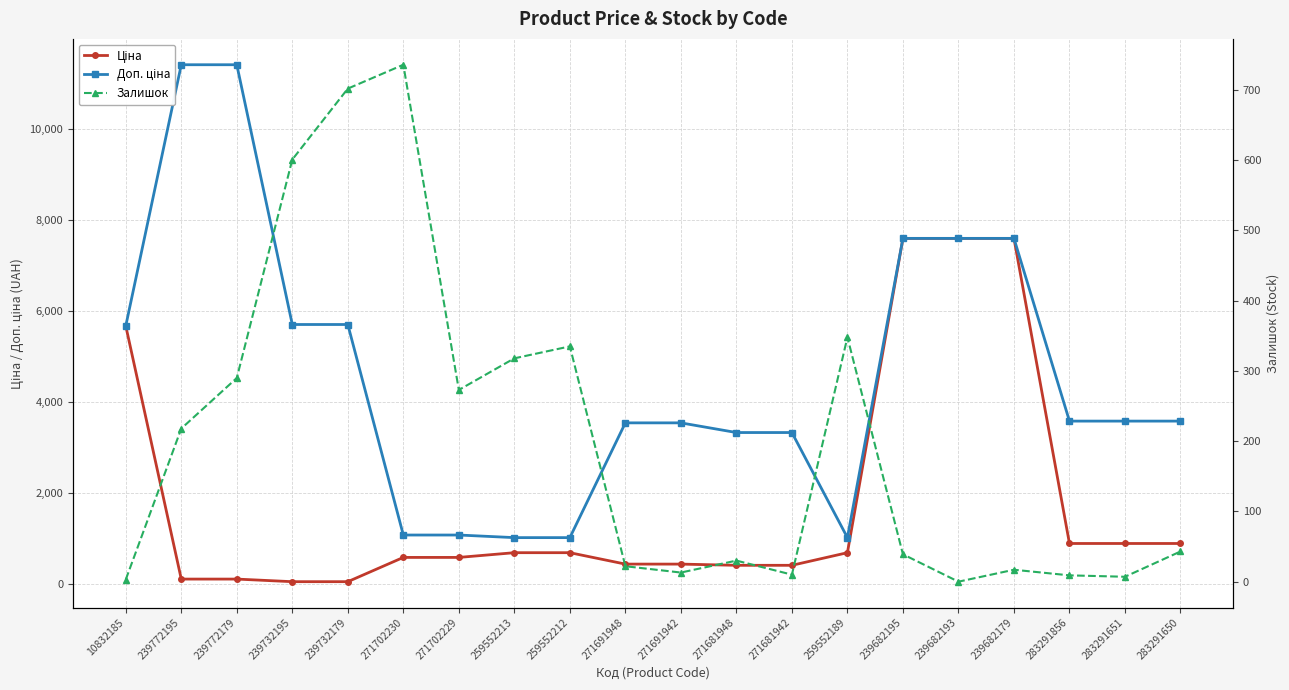

Does the chart display data point markers on the line(s)?

Yes